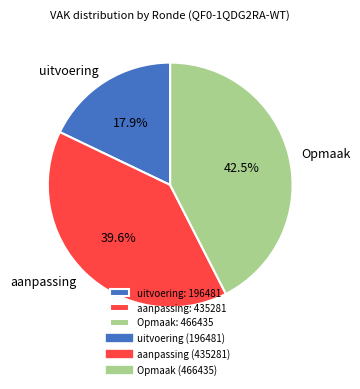

Is there a majority slice in this chart?

No